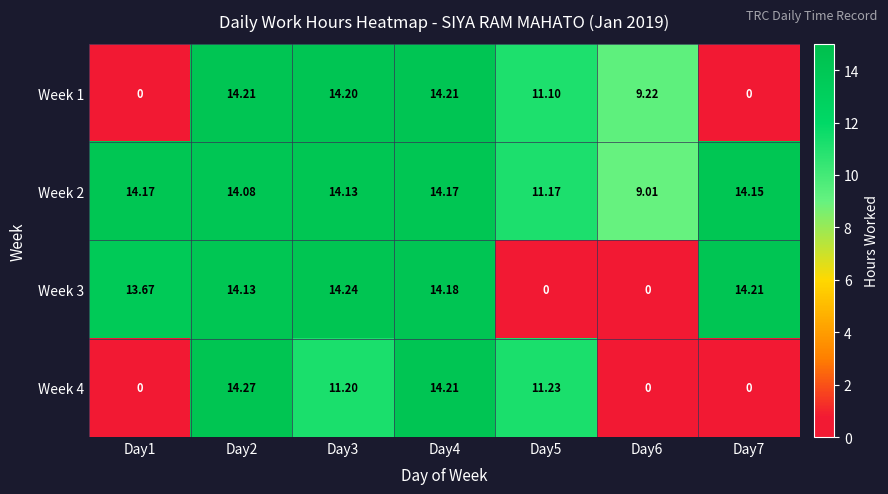

Is the value of Week 4 at Day1 greater than the value of Week 2 at Day5?

No